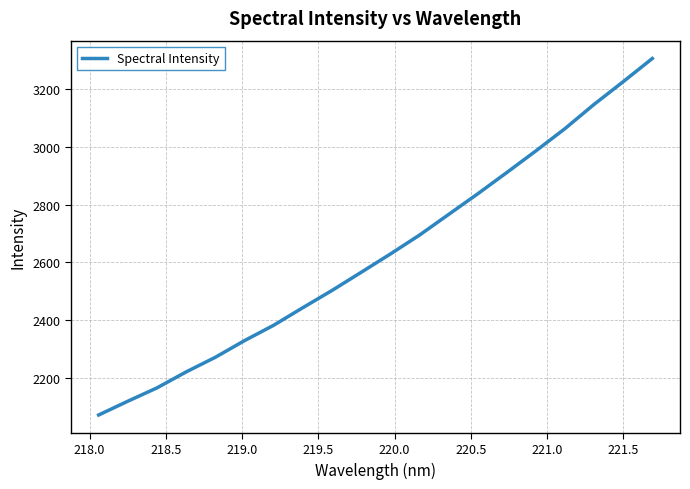

True or false: there are more than 0 points higher than both neighbors.

False